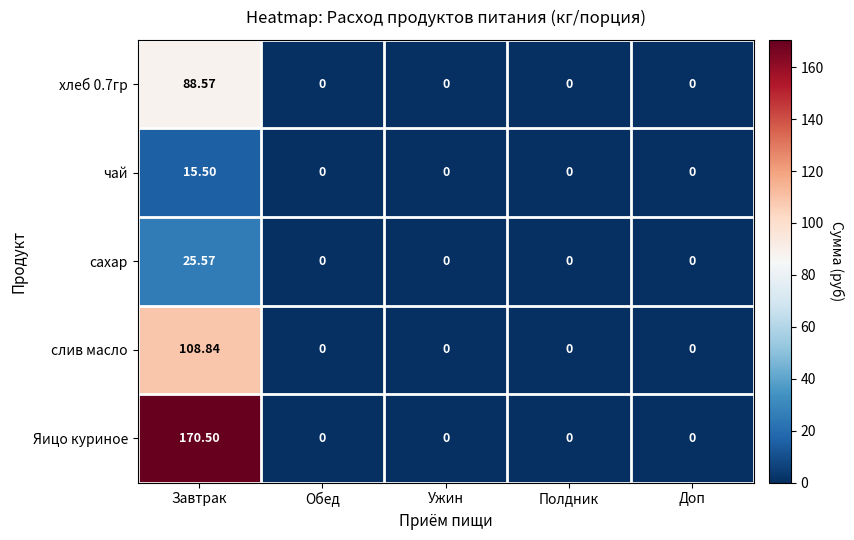

What is the spread (max minus min) of values at Завтрак?

155.0